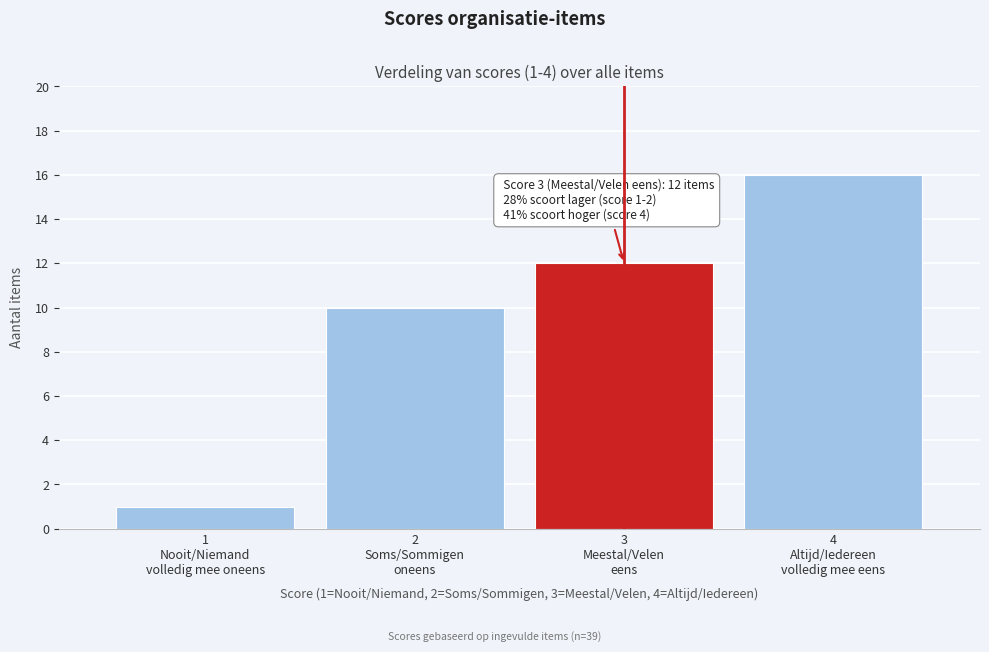

Reading left to right, transcribe all the data shown in this chart.

1	10	12	16